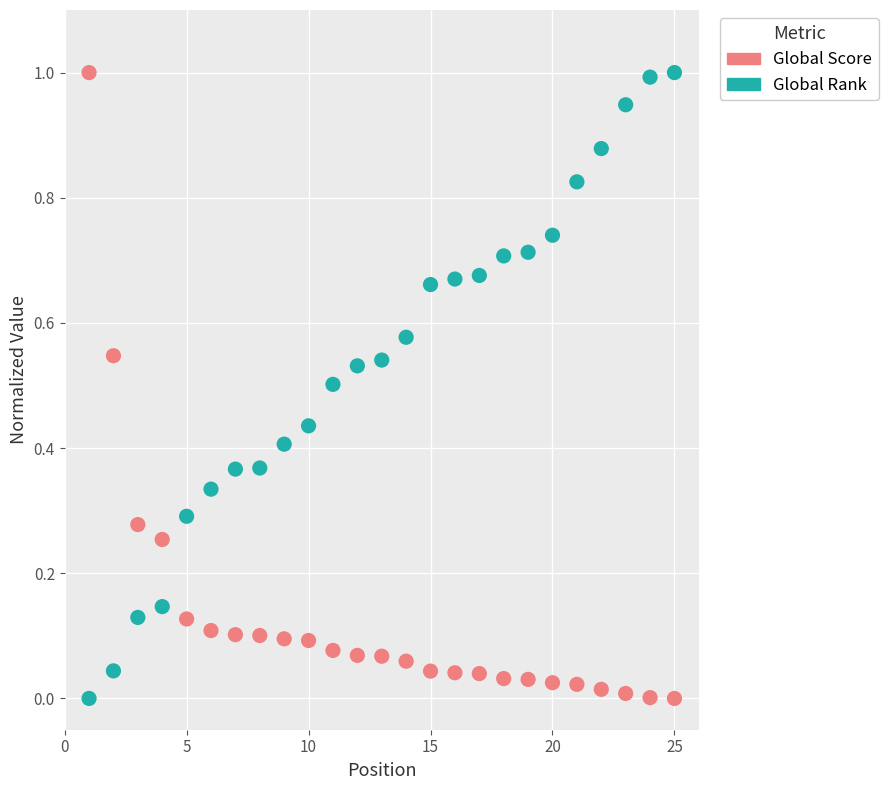

Across all data points, what is the range of Y values (max minus min)?

1.0